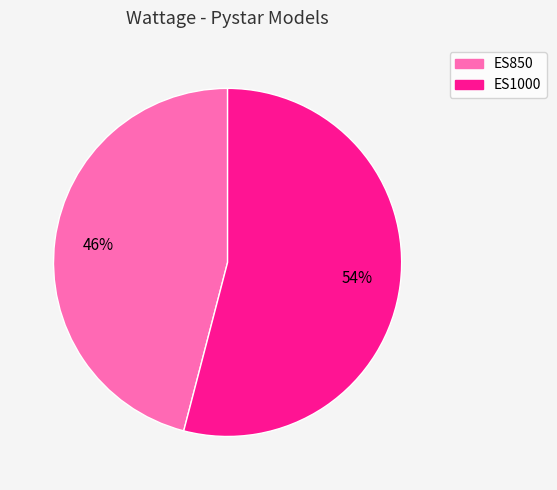

Between ES1000 and ES850, which is larger?

ES1000